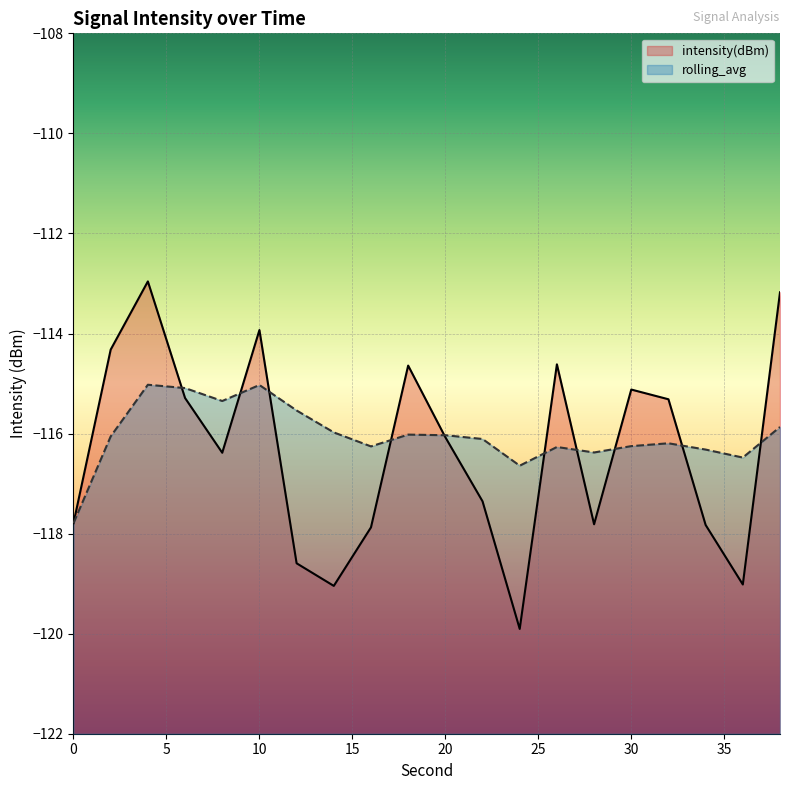

The value of intensity(dBm) at 8 is -116.4. True or false?

True